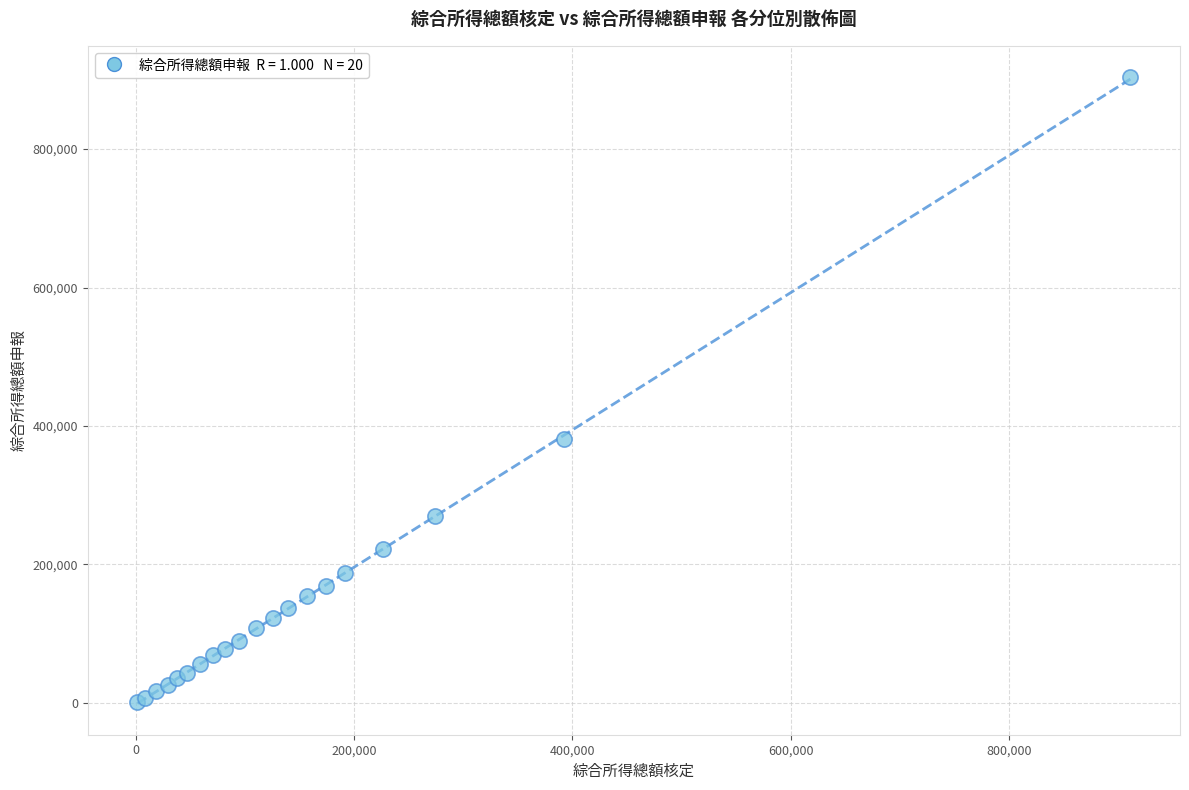

What Y value in the scatter plot is closest to 452440?

380975